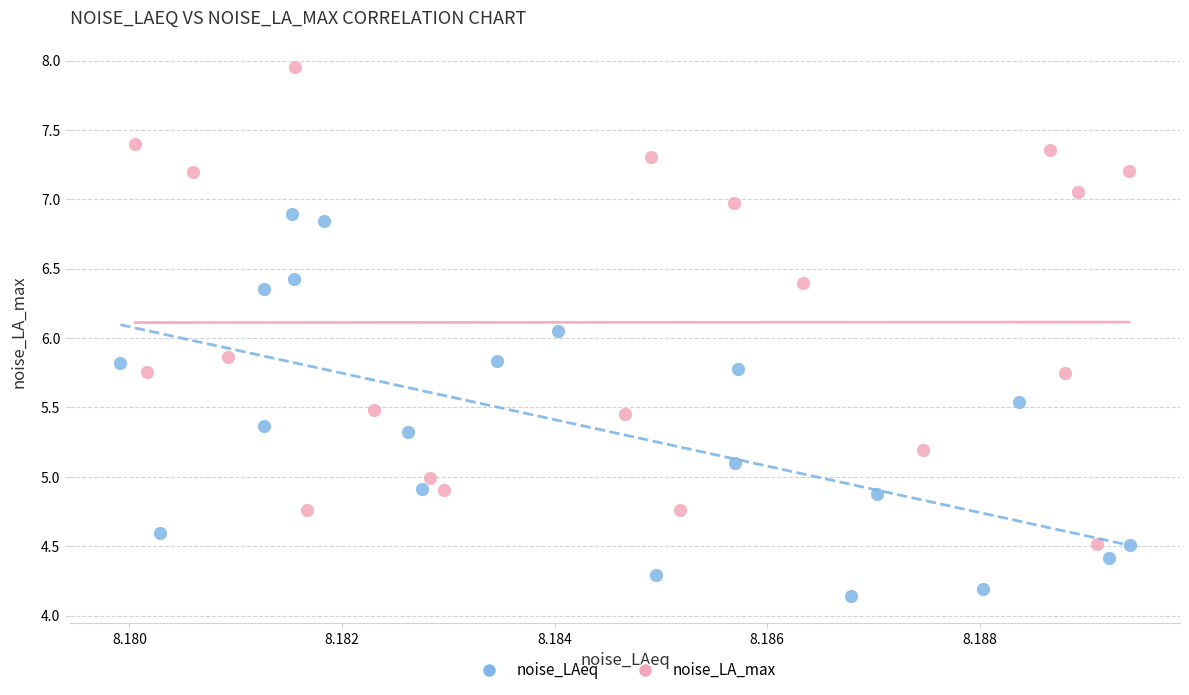

Which series contains the lowest Y value?

noise_LAeq